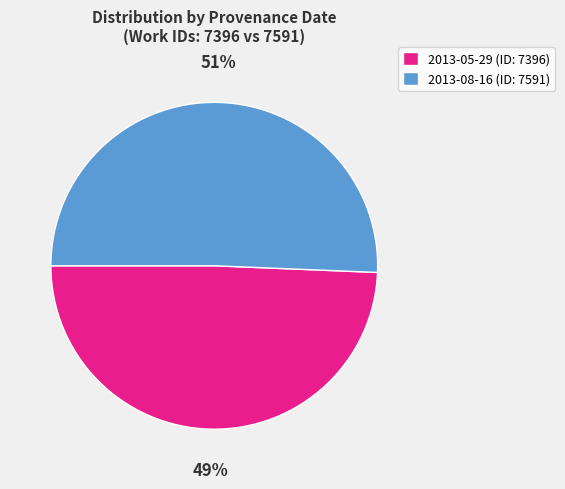

Is there any slice that represents more than half of the pie?

Yes